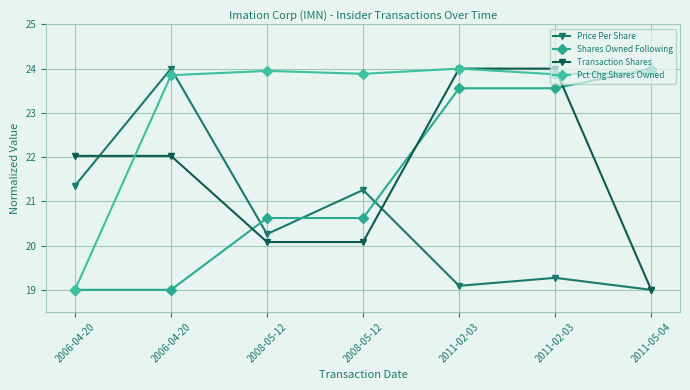

How many values in the Transaction Shares series are below 22?

3